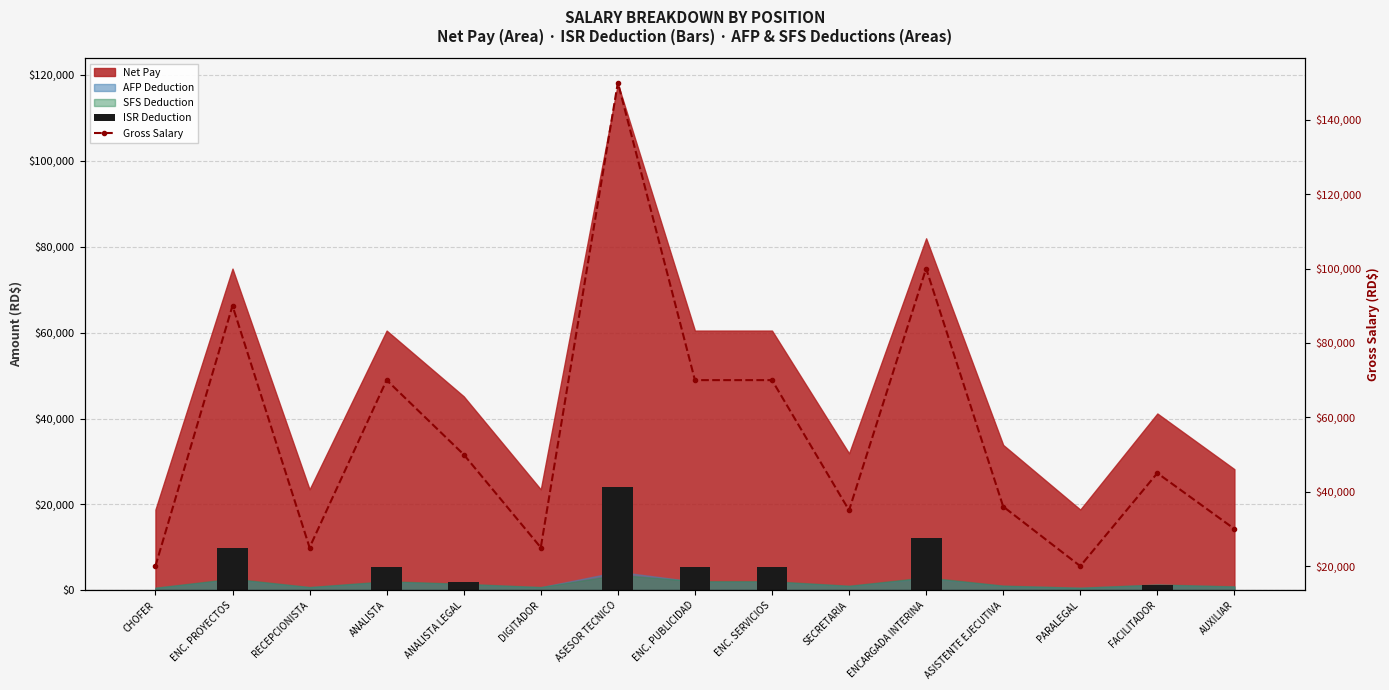

Reading left to right, extract all data points from this chart.

ISR Deduction: 0.0	9753.1	0.0	5368.5	1854.0	0.0	24107.8	5368.5	5368.5	0.0	12105.4	0.0	0.0	1148.3	0.0
Gross Salary: 20000.0	90000.0	25000.0	70000.0	50000.0	25000.0	150000.0	70000.0	70000.0	35000.0	100000.0	36000.0	20000.0	45000.0	30000.0